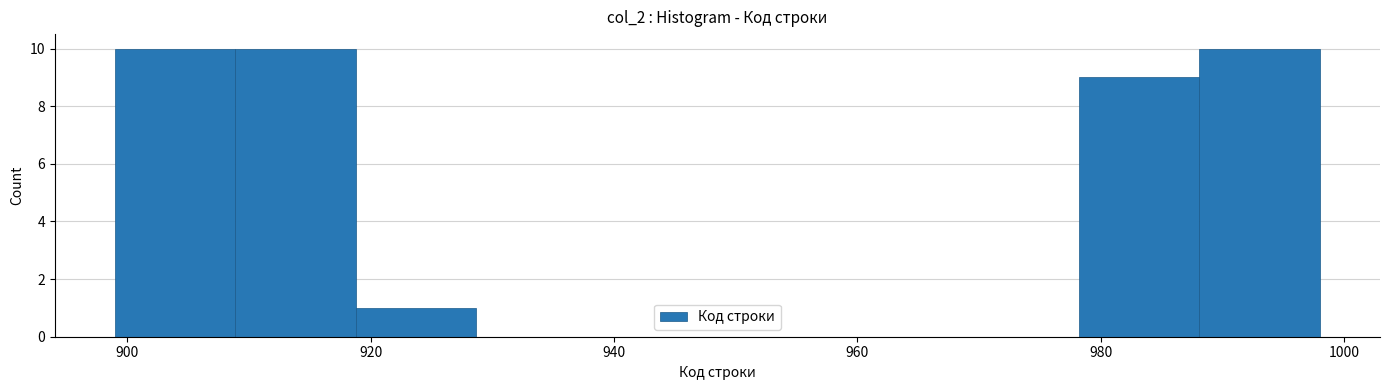

Reading left to right, transcribe this chart: for each bar, give the range it covers on the x-axis and its height. Neither the bar edges nor the heights are printed on the chart, so give them approximately, as read against the axes.

900 to 908: 10
908 to 918: 10
918 to 928: 1
928 to 938: 0
938 to 948: 0
948 to 958: 0
958 to 968: 0
968 to 978: 0
978 to 988: 9
988 to 998: 10